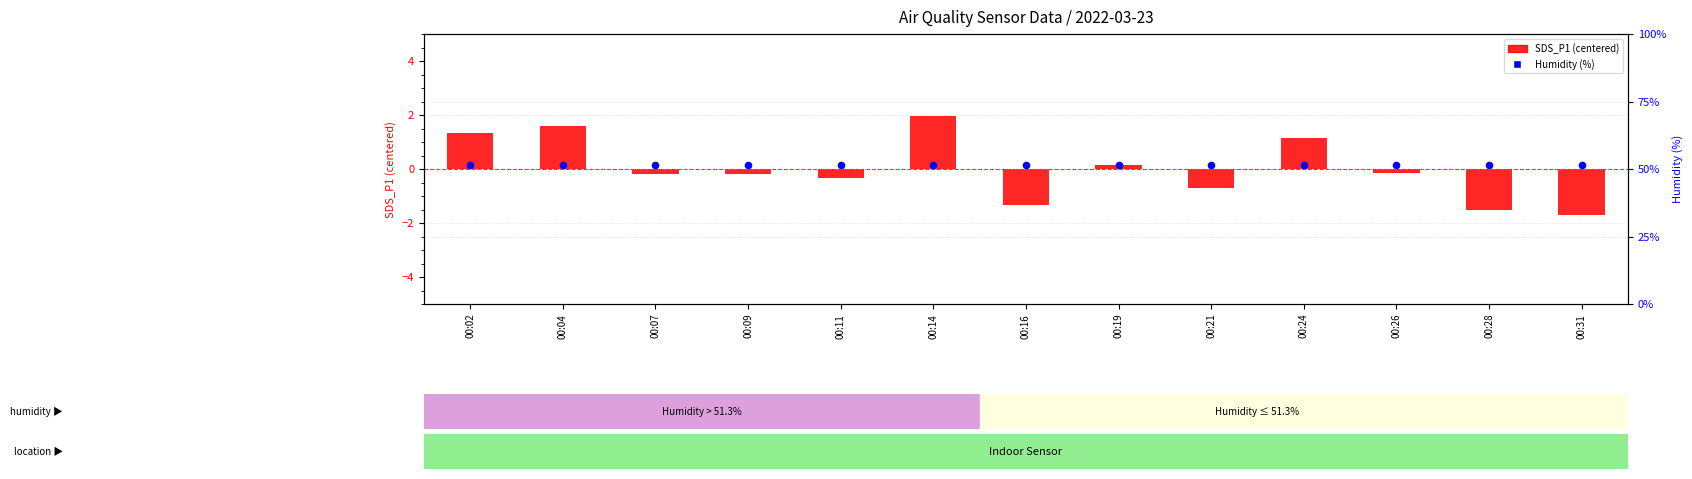

Is the value of Humidity (%) at 00:07 greater than the value of SDS_P1 (centered) at 00:21?

Yes